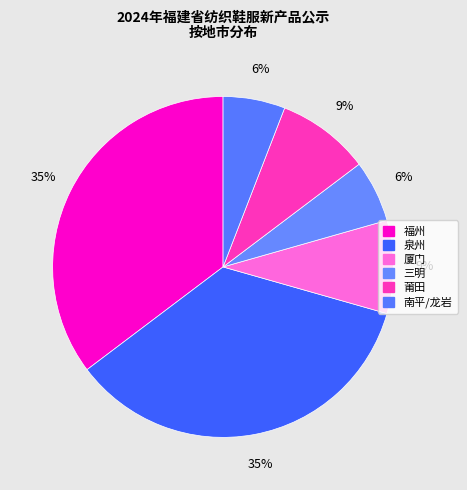

What percentage do 三明 and 福州 together represent?

41.2%